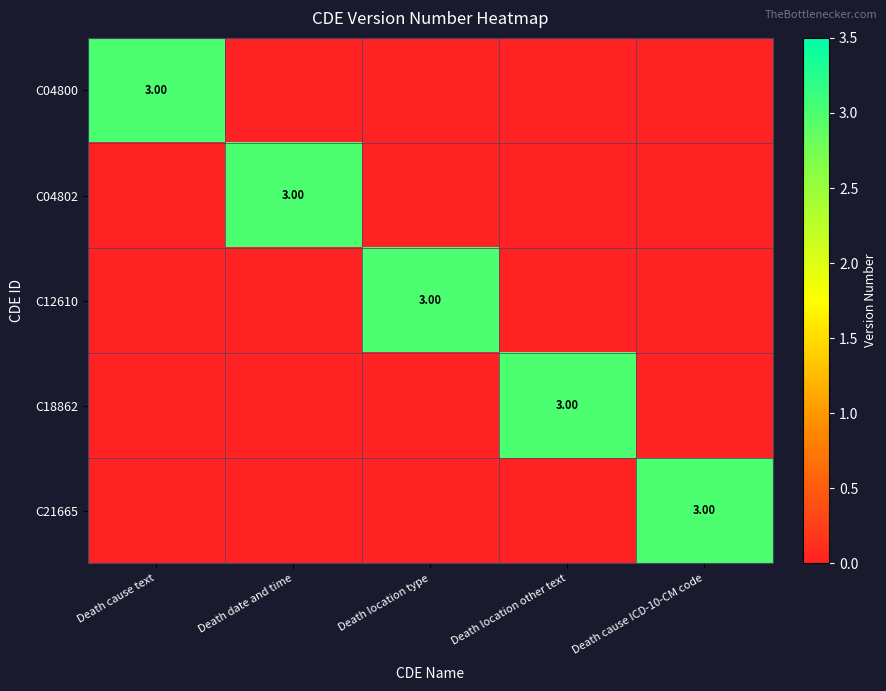

Which series has the widest spread of values?

C04800